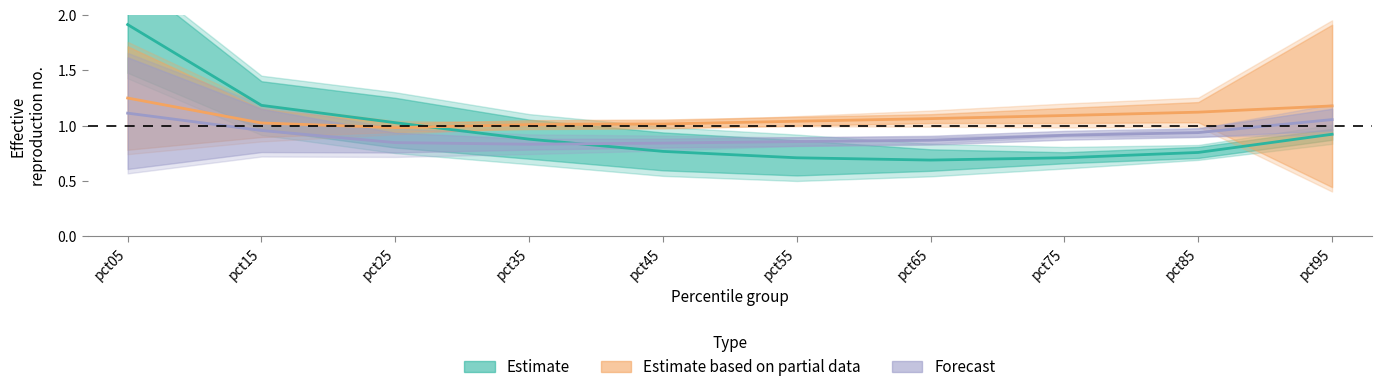

How many lines are shown in the chart?

3